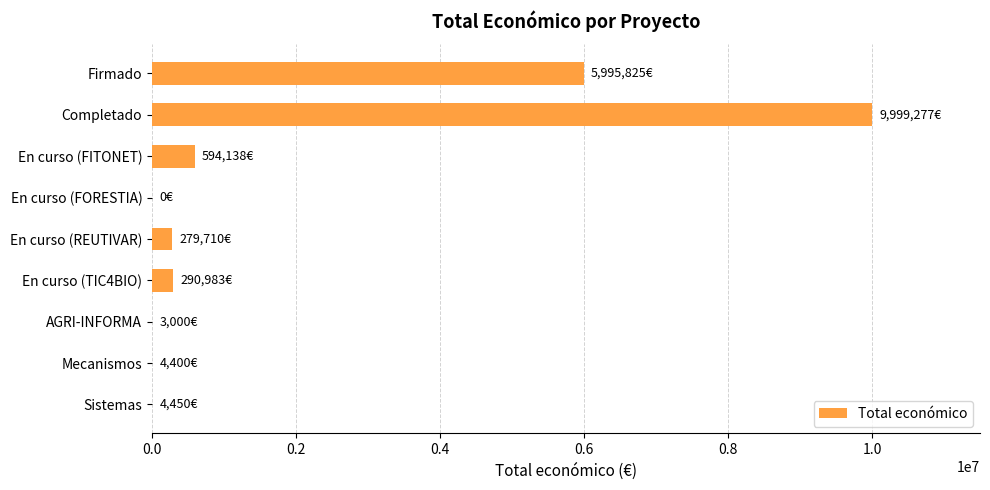

Is it true that the value at En curso (FITONET) is 948875?

False